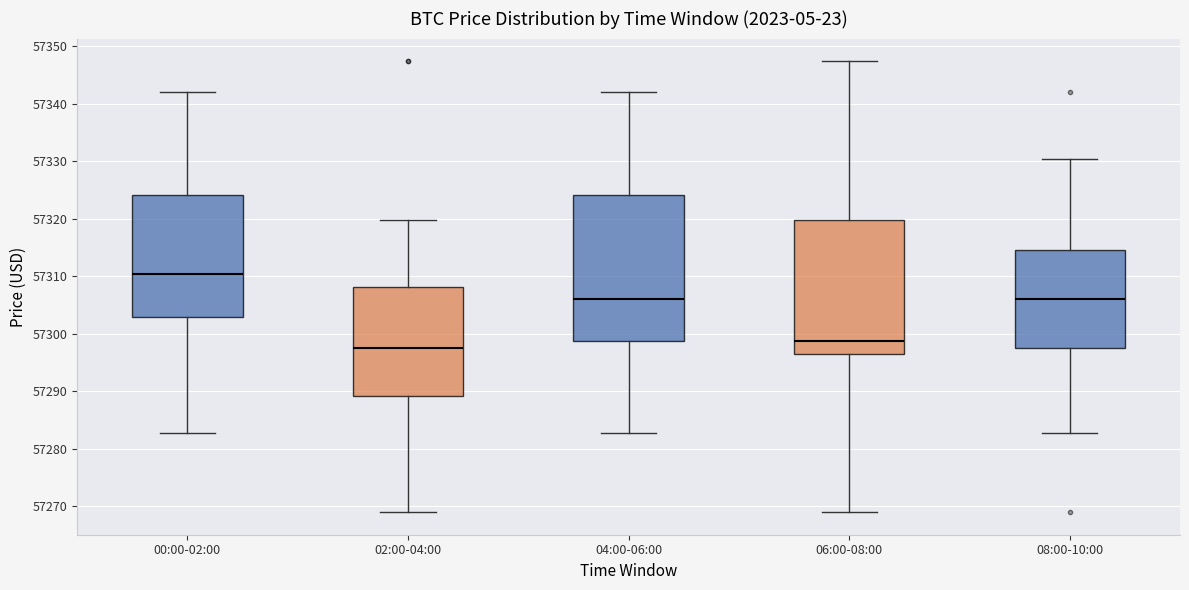

Where does the median line of the box for 08:00-10:00 sit on the y-axis? The values are not printed on the chart, so give them approximately, as read against the axis.

57306